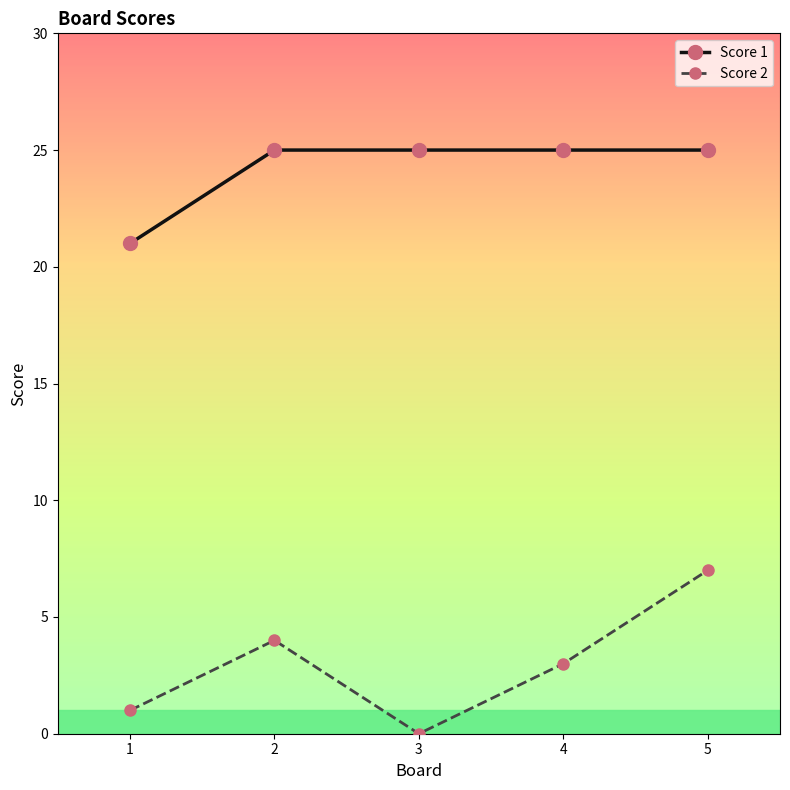

True or false: Score 1 has more than 2 points higher than both neighbors.

False